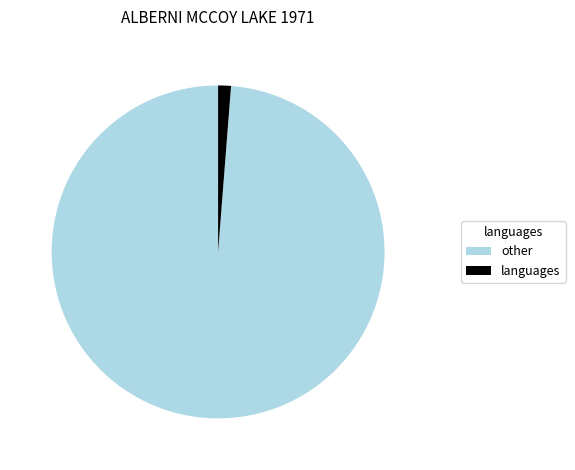

Which slice is the largest?

other